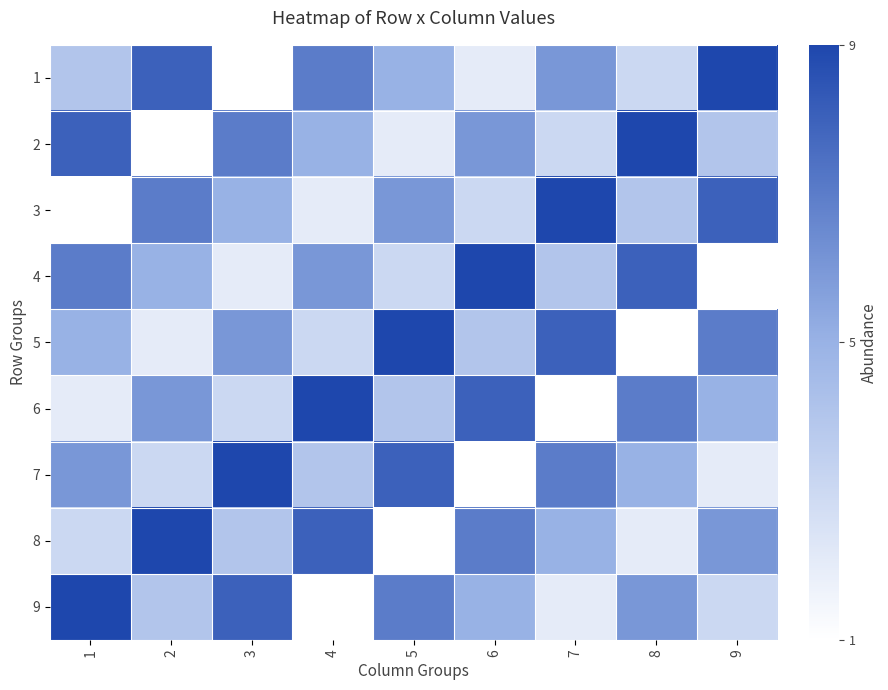

Reading left to right, extract all data points from this chart.

1: 1=4	2=8	3=1	4=7	5=5	6=2	7=6	8=3	9=9
2: 1=8	2=1	3=7	4=5	5=2	6=6	7=3	8=9	9=4
3: 1=1	2=7	3=5	4=2	5=6	6=3	7=9	8=4	9=8
4: 1=7	2=5	3=2	4=6	5=3	6=9	7=4	8=8	9=1
5: 1=5	2=2	3=6	4=3	5=9	6=4	7=8	8=1	9=7
6: 1=2	2=6	3=3	4=9	5=4	6=8	7=1	8=7	9=5
7: 1=6	2=3	3=9	4=4	5=8	6=1	7=7	8=5	9=2
8: 1=3	2=9	3=4	4=8	5=1	6=7	7=5	8=2	9=6
9: 1=9	2=4	3=8	4=1	5=7	6=5	7=2	8=6	9=3